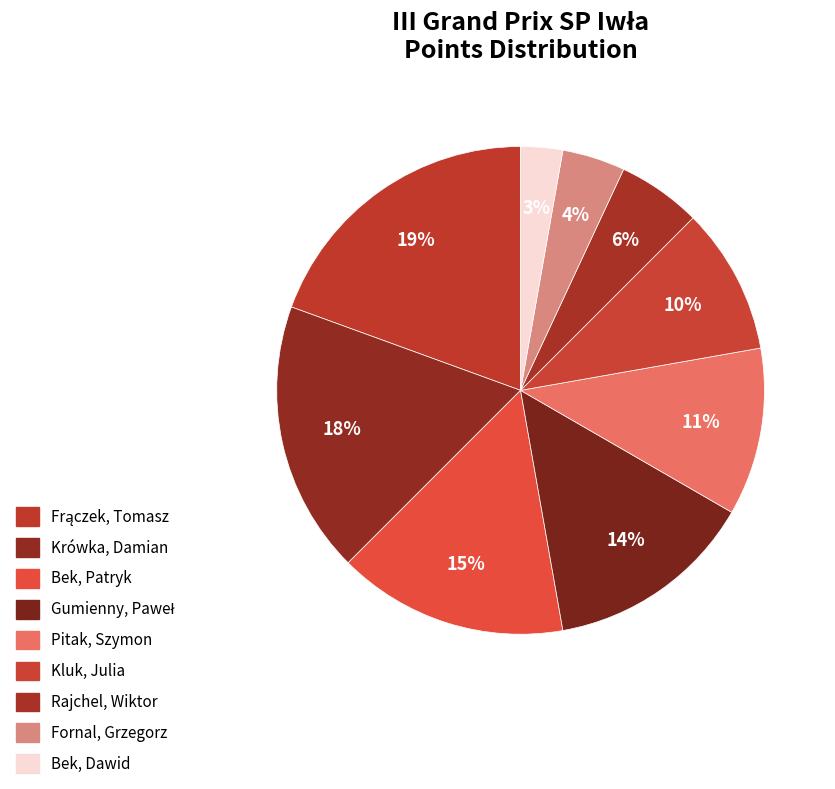

Which slice is the largest?

Frączek, Tomasz